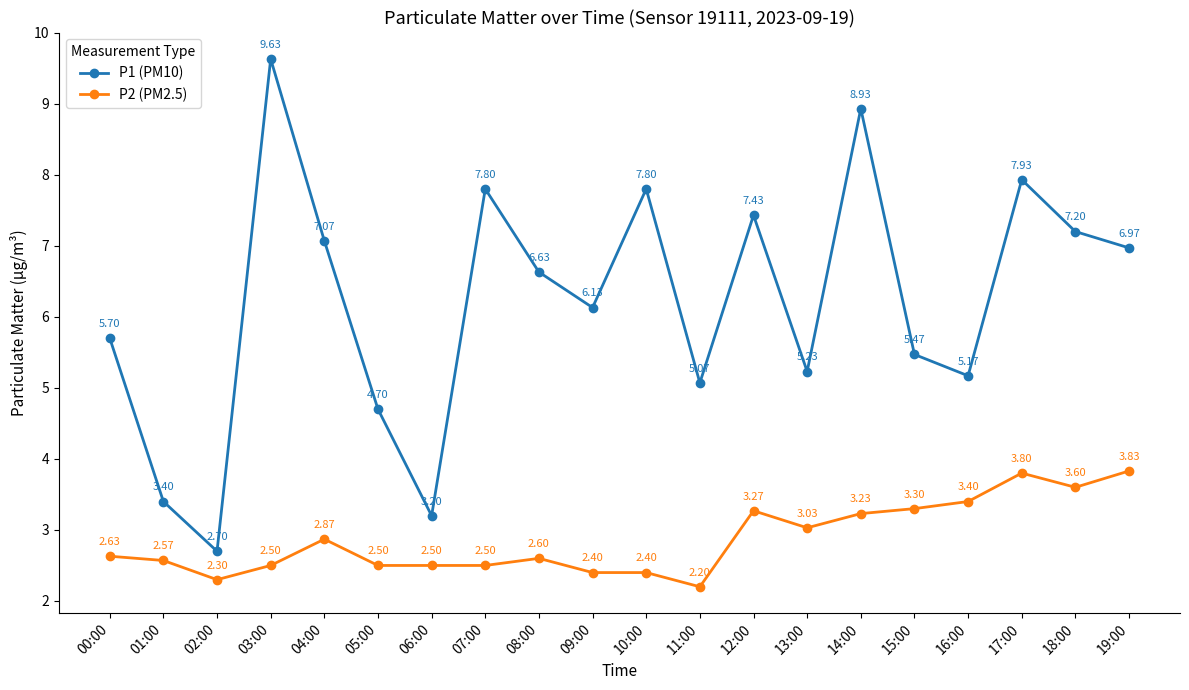

What is the difference between the highest and lowest values at 04:00?

4.2